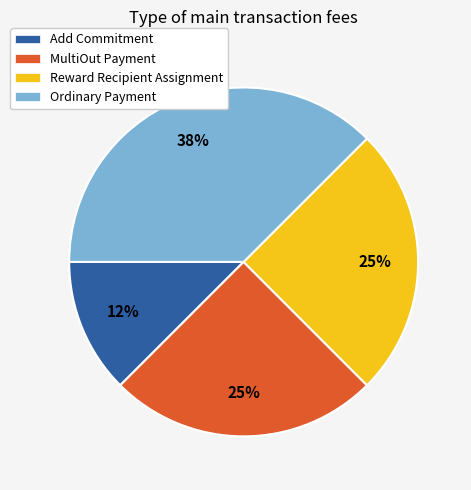

Do Reward Recipient Assignment and Ordinary Payment together represent more than half of the pie?

Yes